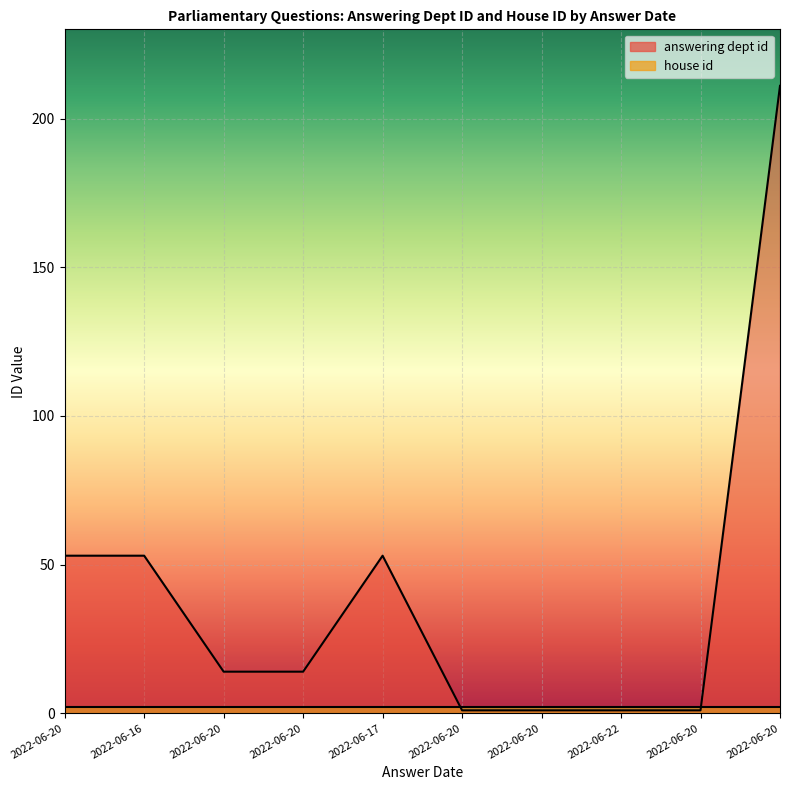

At which label is the value closest to 106?

2022-06-20